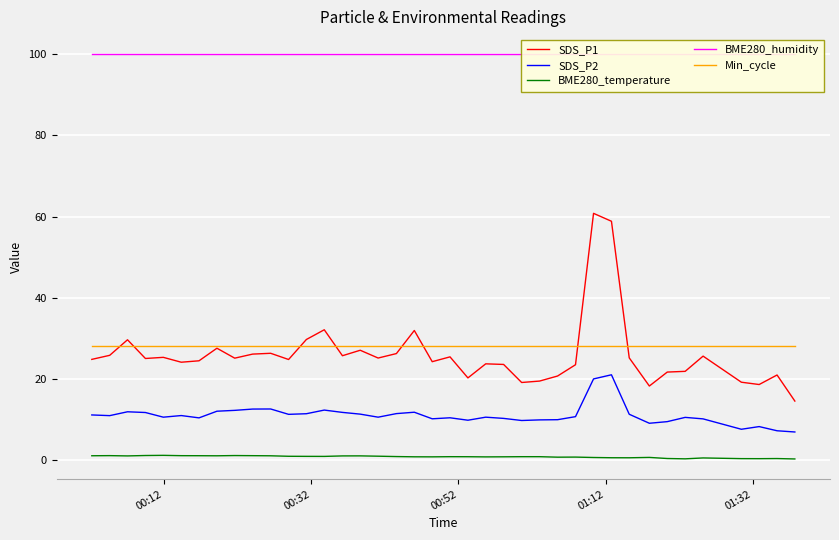

True or false: SDS_P2 and Min_cycle cross at least once.

False